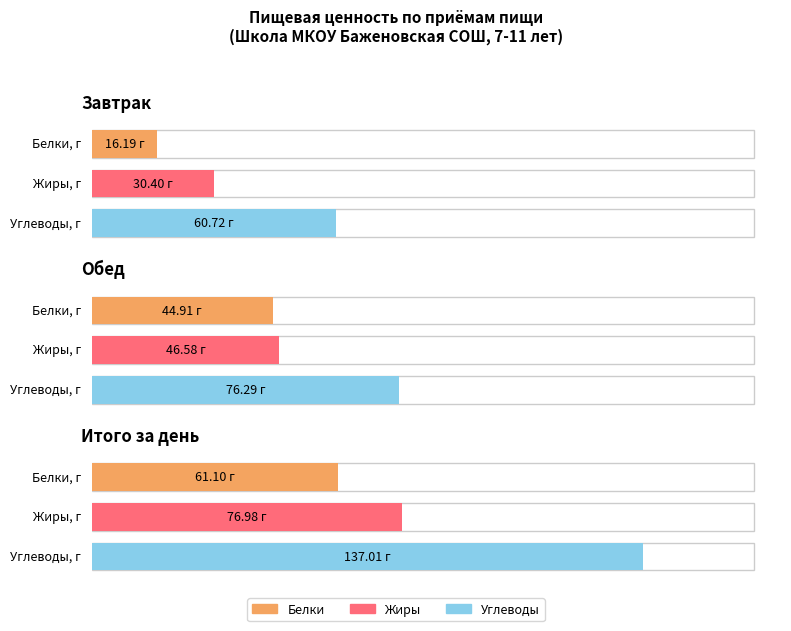

What is the difference between the Жиры values at Завтрак and Итого за день?

46.6